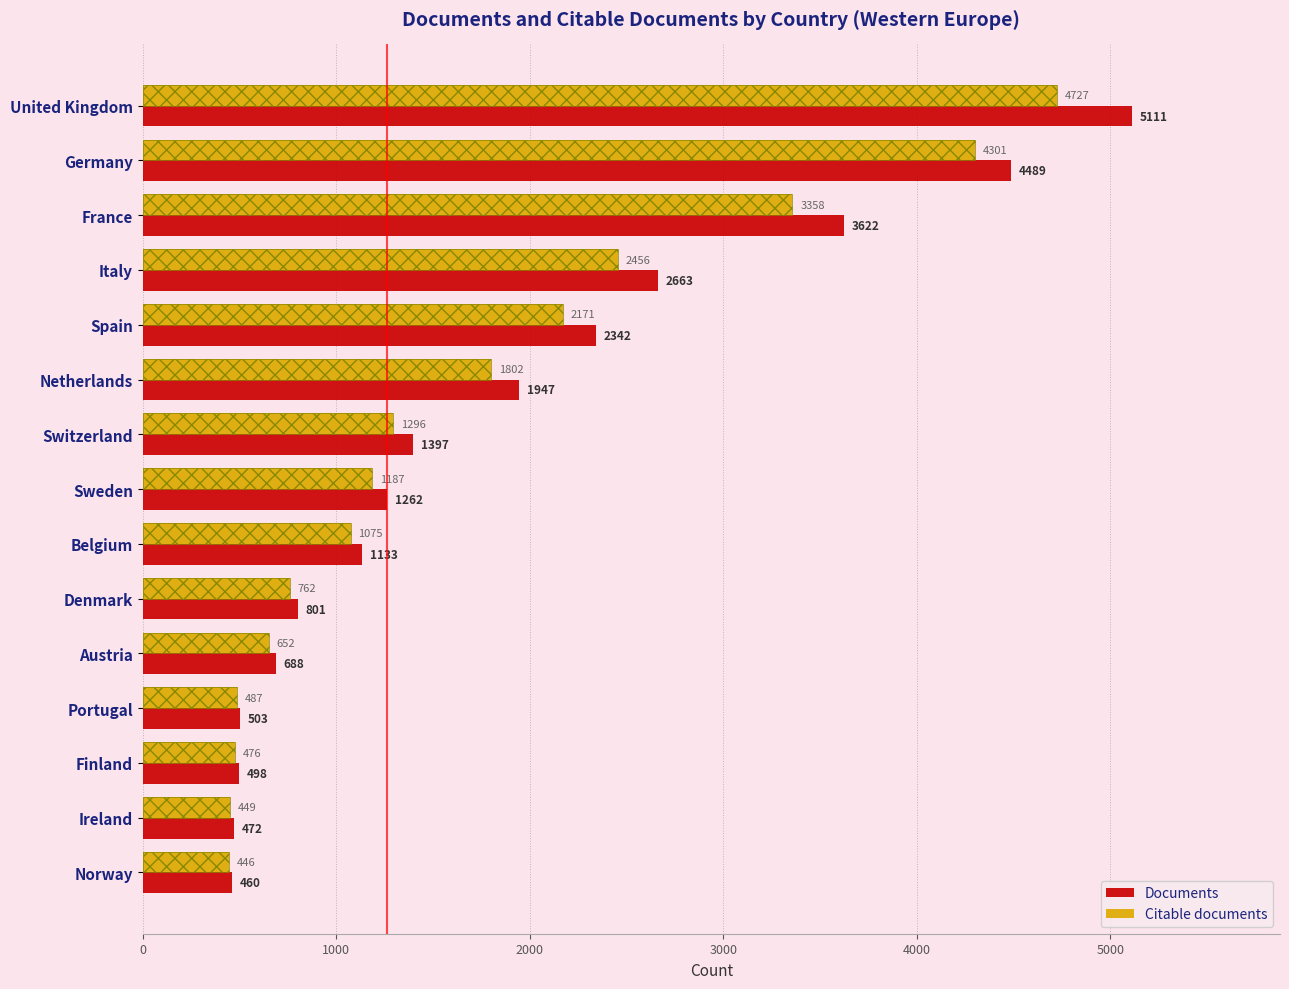

Does the chart contain any negative values?

No